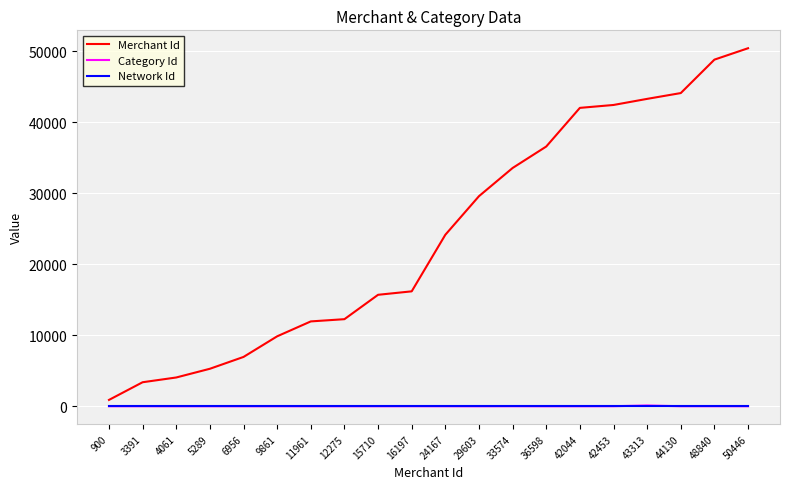

What are all the series names shown in the legend?

Merchant Id, Category Id, Network Id